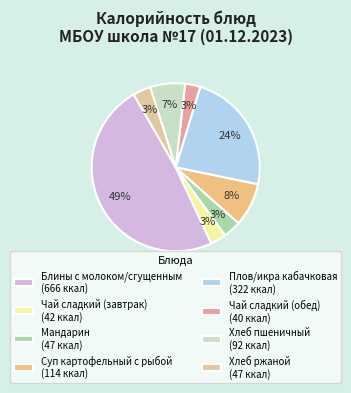

Between Чай сладкий (завтрак) and Мандарин, which is larger?

Мандарин